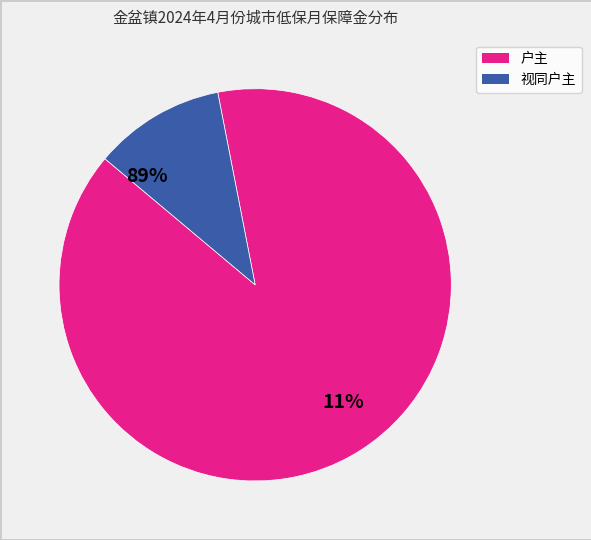

The 庞红标 slice represents 9% of the pie. True or false?

False